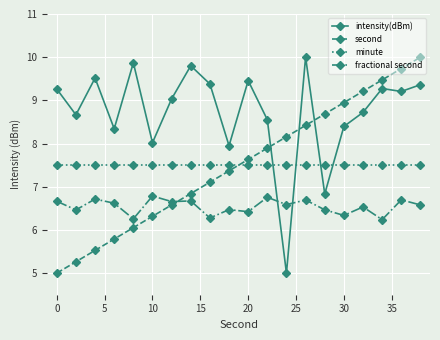

Which series has the largest total across all categories?

intensity(dBm)